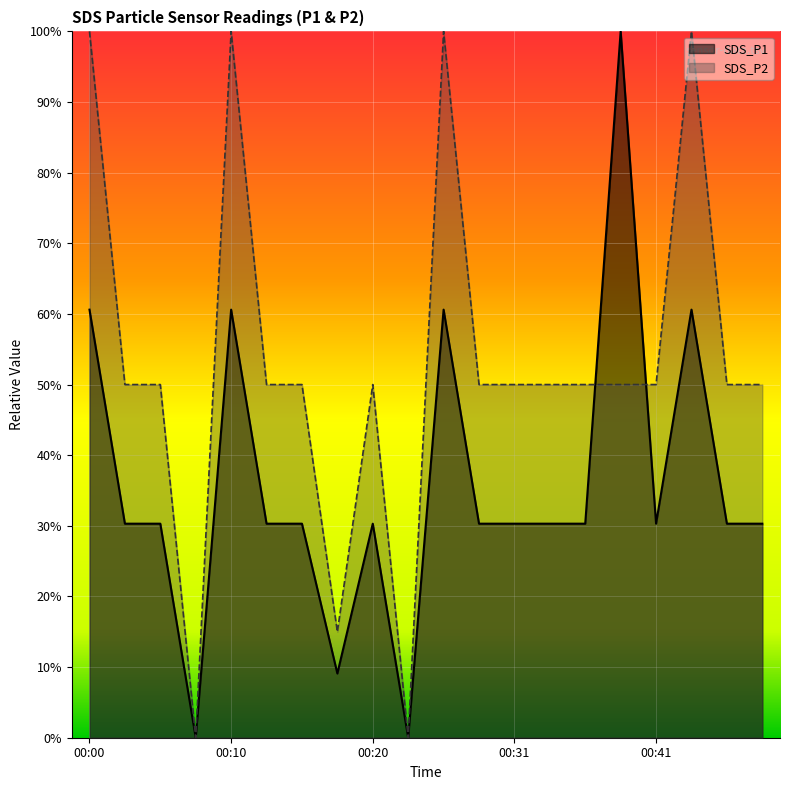

How many times do SDS_P2 and SDS_P1 cross each other?

2